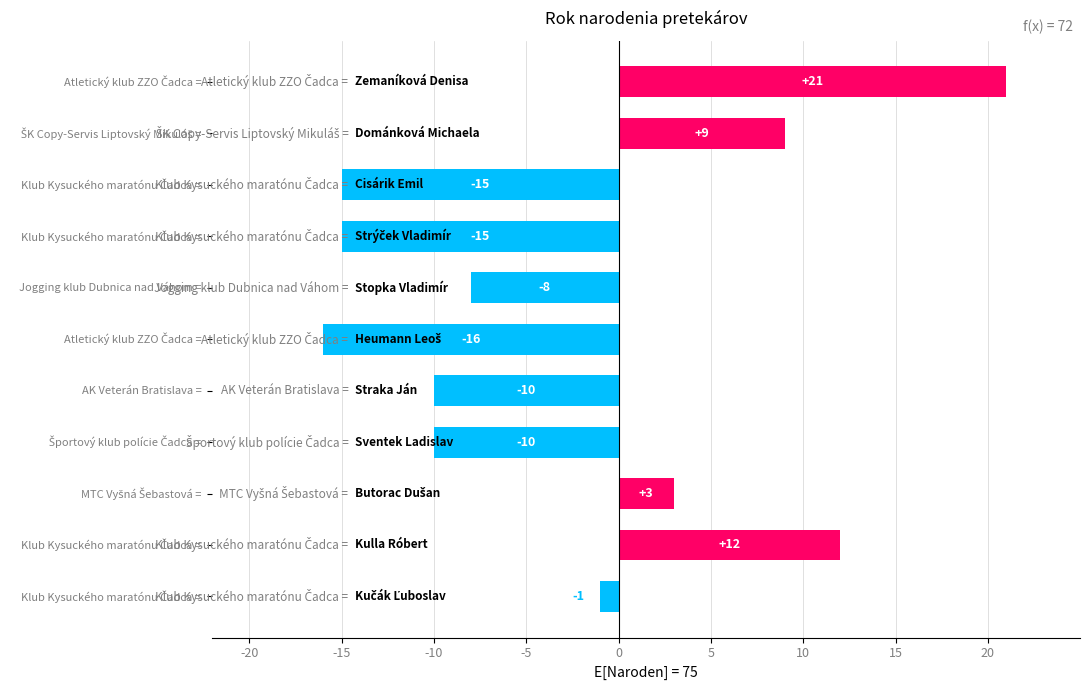

What is the difference between the maximum and second lowest values?

36